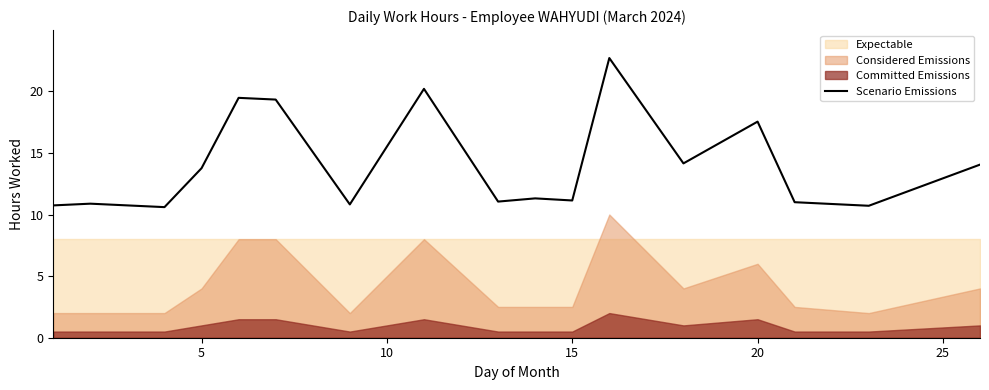

How many lines are shown in the chart?

1